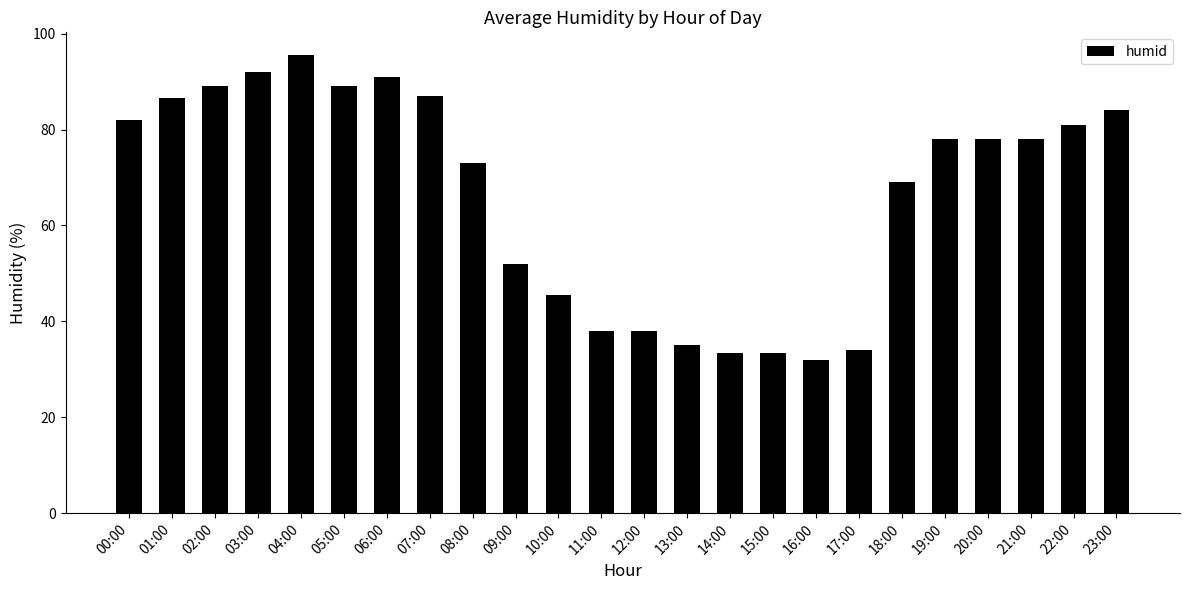

Between 03:00 and 13:00, which is larger?

03:00